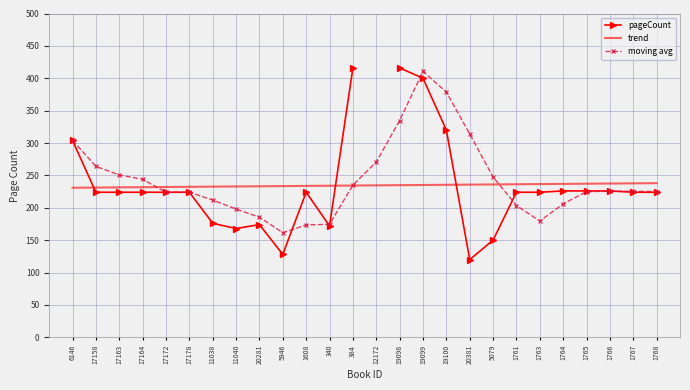

Is it true that pageCount equals 226.0 at 1766?

True